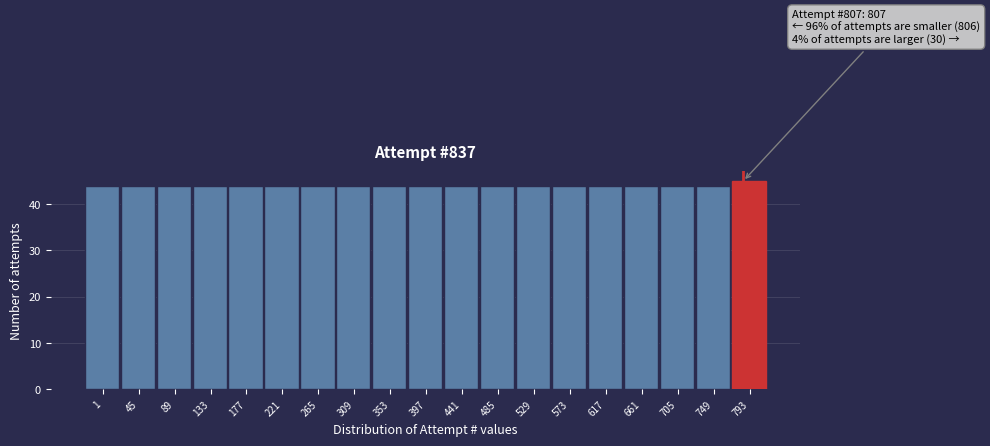

Reading left to right, what are all the values shown in this chart?

1=44	45=44	89=44	133=44	177=44	221=44	265=44	309=44	353=44	397=44	441=44	485=44	529=44	573=44	617=44	661=44	705=44	749=44	793=45